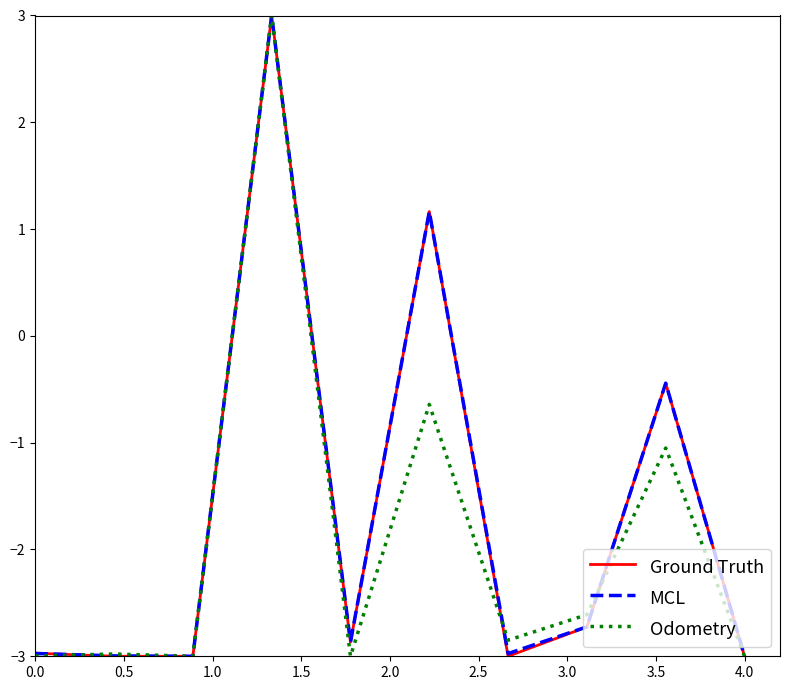

What is the minimum value shown in the chart?

-3.0